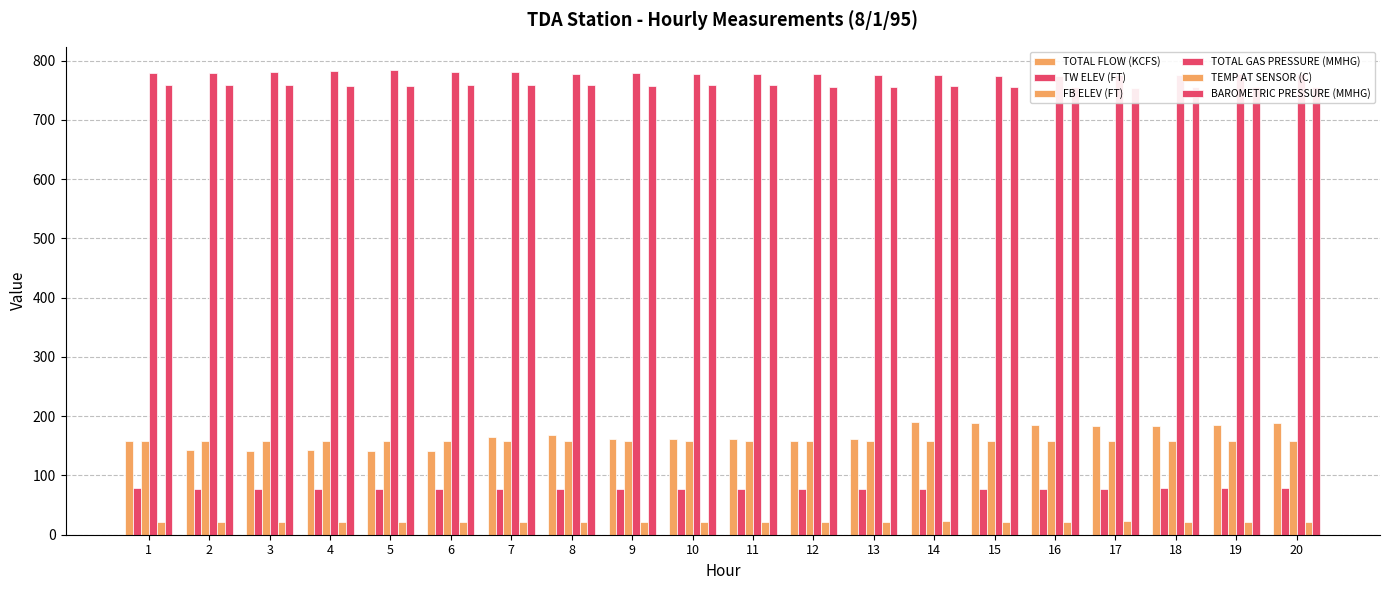

What is the spread (max minus min) of values at 13?

753.7